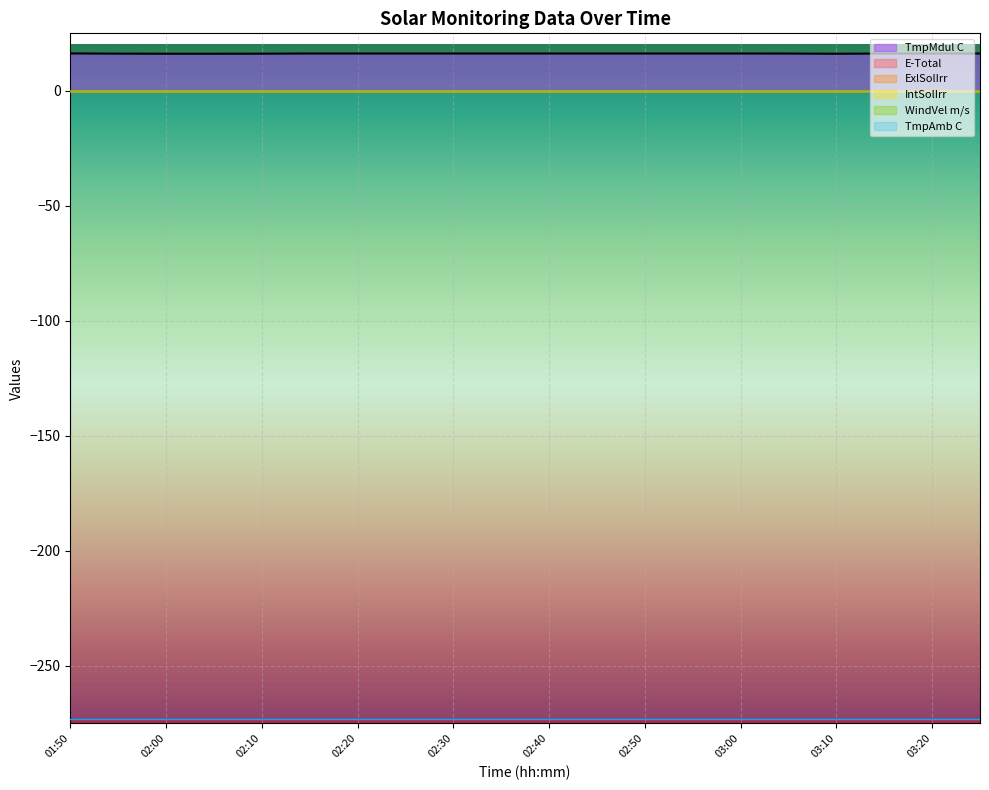

Read the TmpMdul C value at 02:15.

16.2